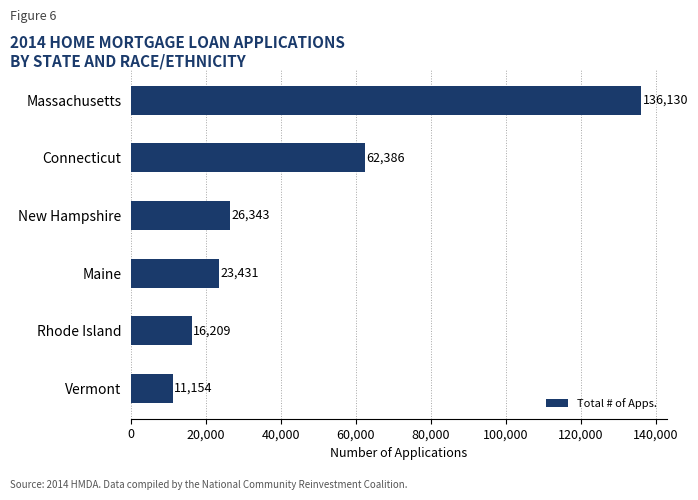

What is the greatest value displayed?

136130